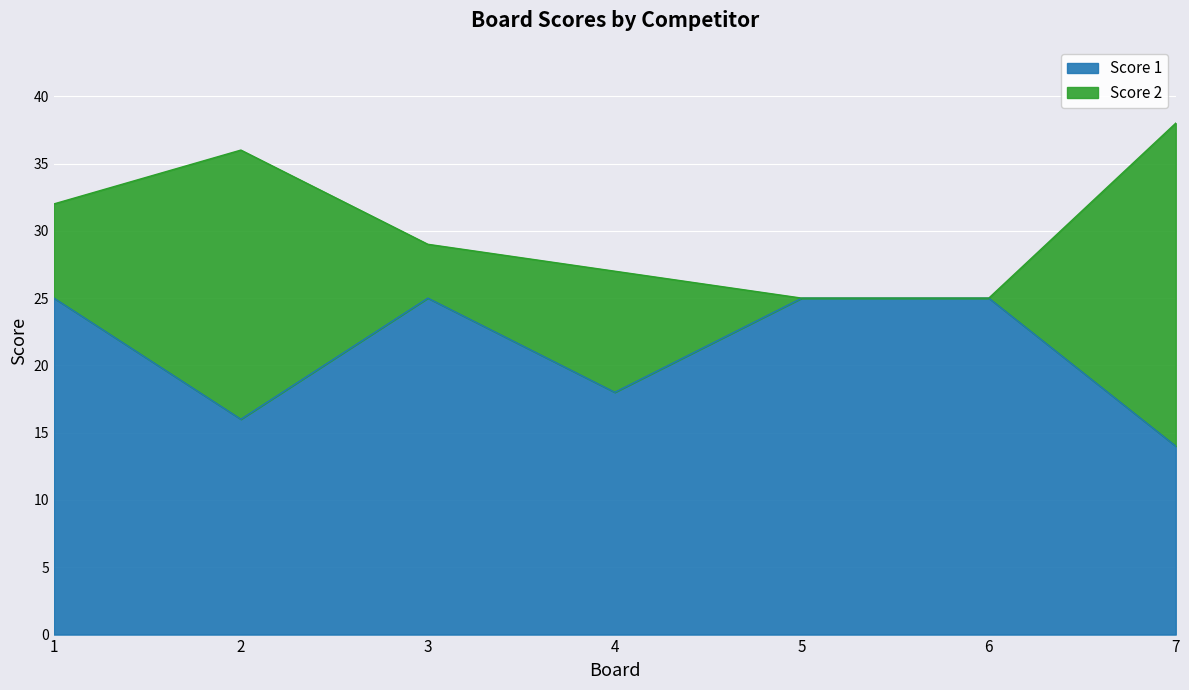

How many values are between 16 and 25?

6